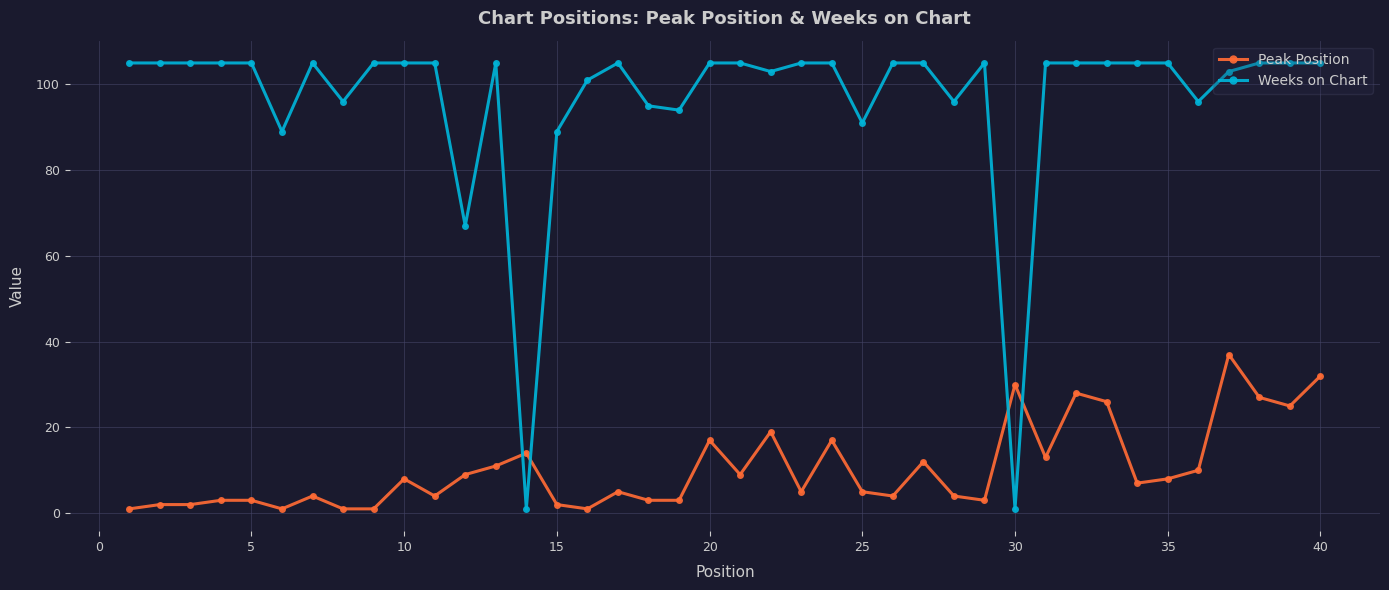

Does the chart display data point markers on the line(s)?

Yes